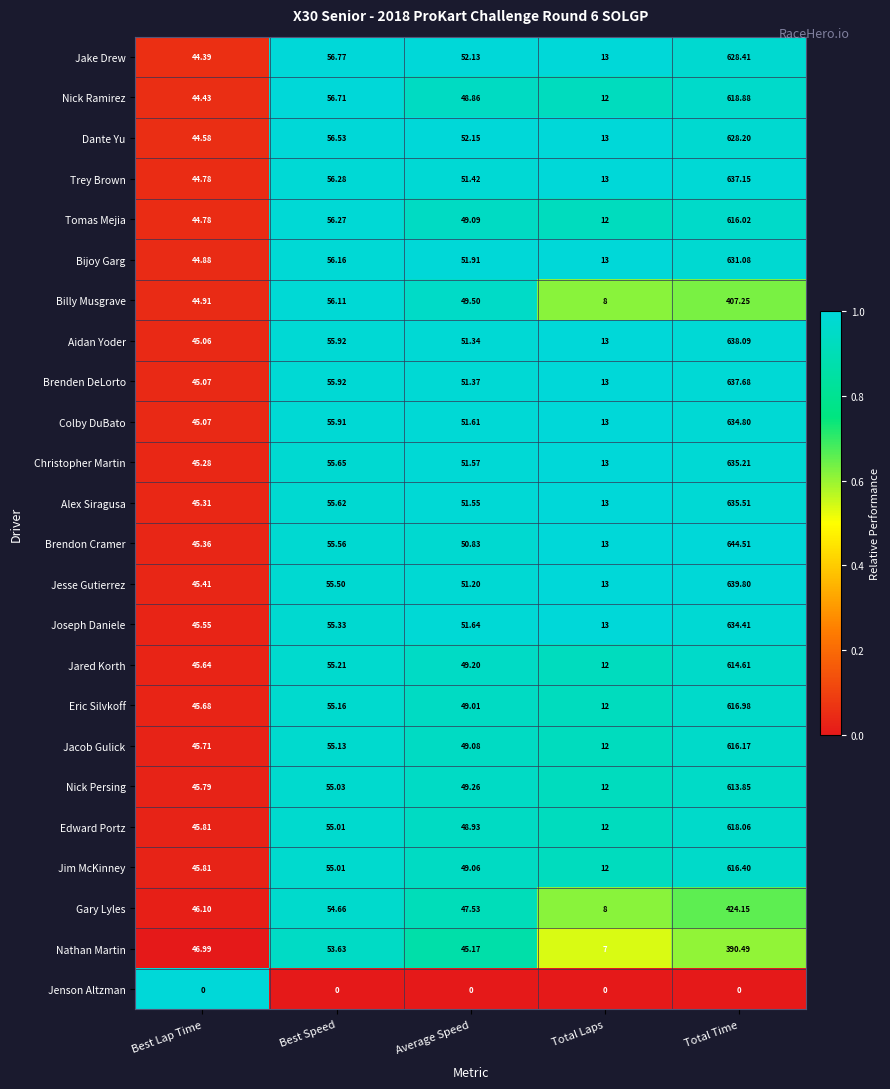

What is the total value across all series at Best Speed?

1279.1